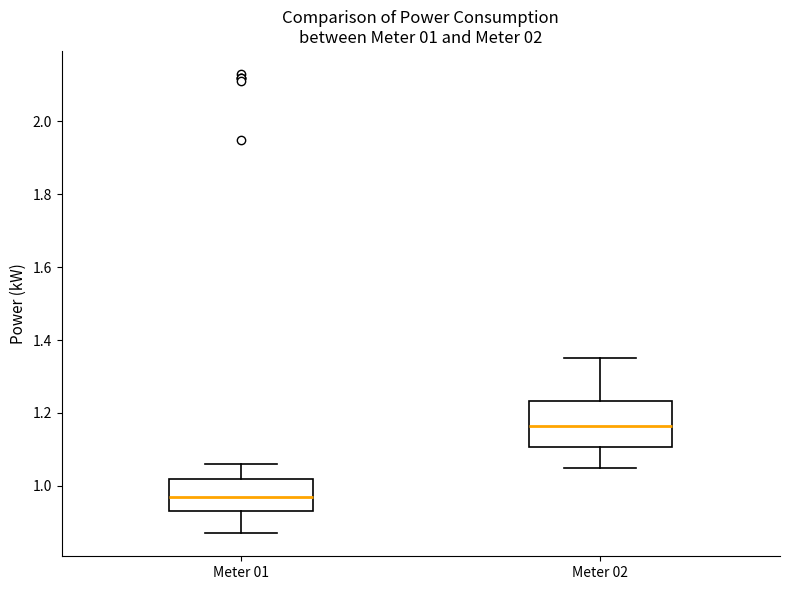

Which box has the lowest median line?

Meter 01